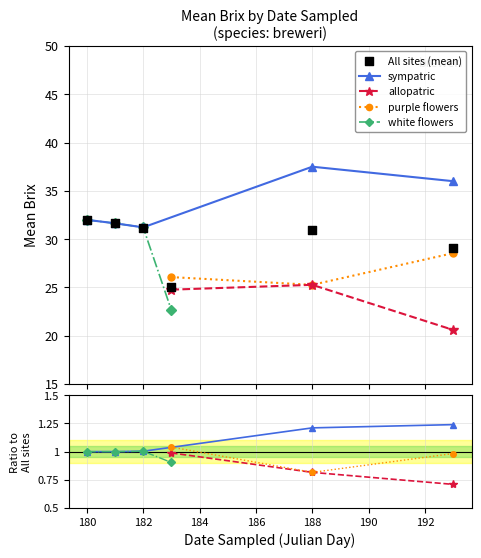

What is the total value across all series at 0?

99.0